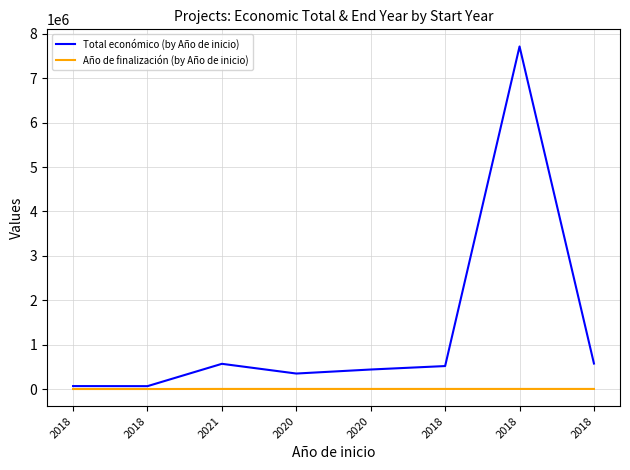

How many distinct data groups are displayed?

2